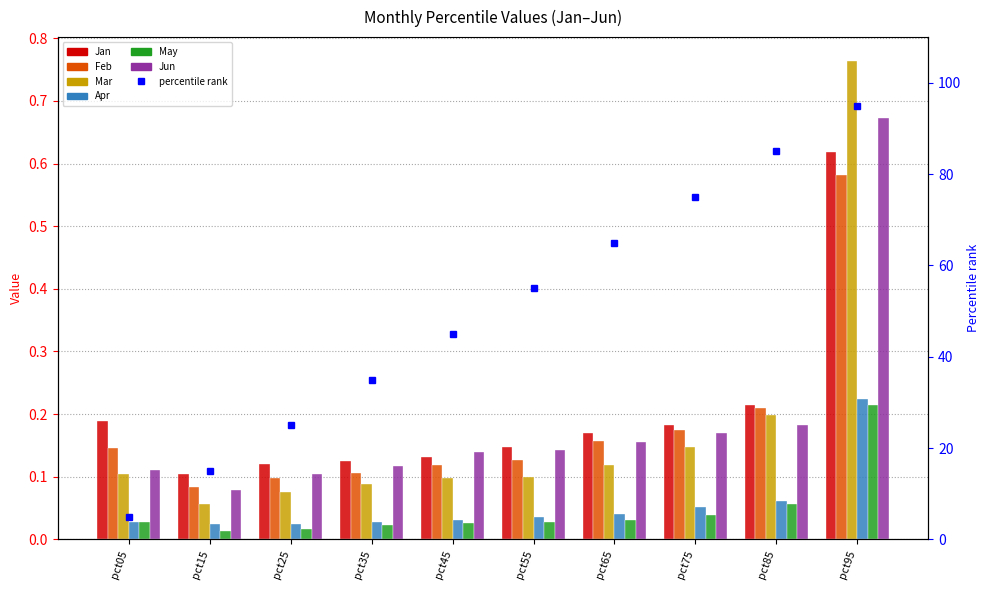

Which label corresponds to the largest value in the chart?

pct95